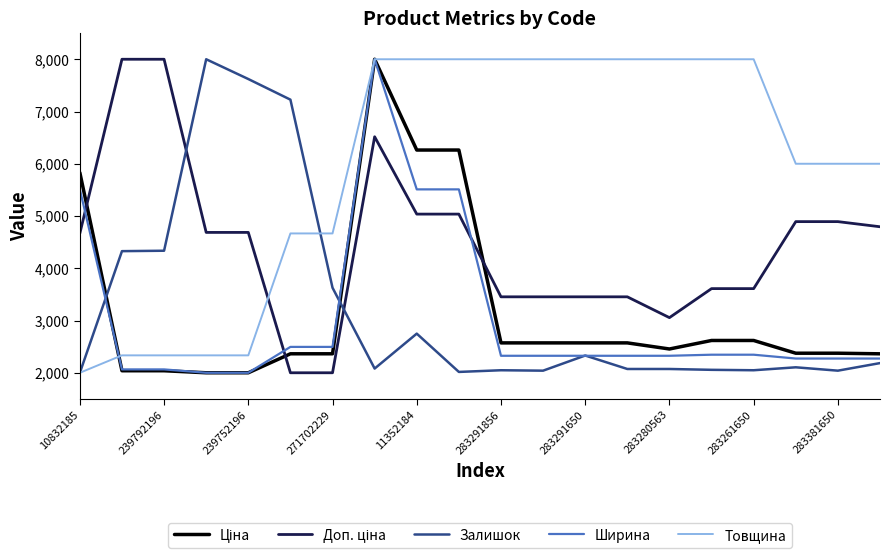

What is the minimum value shown in the chart?

2000.0